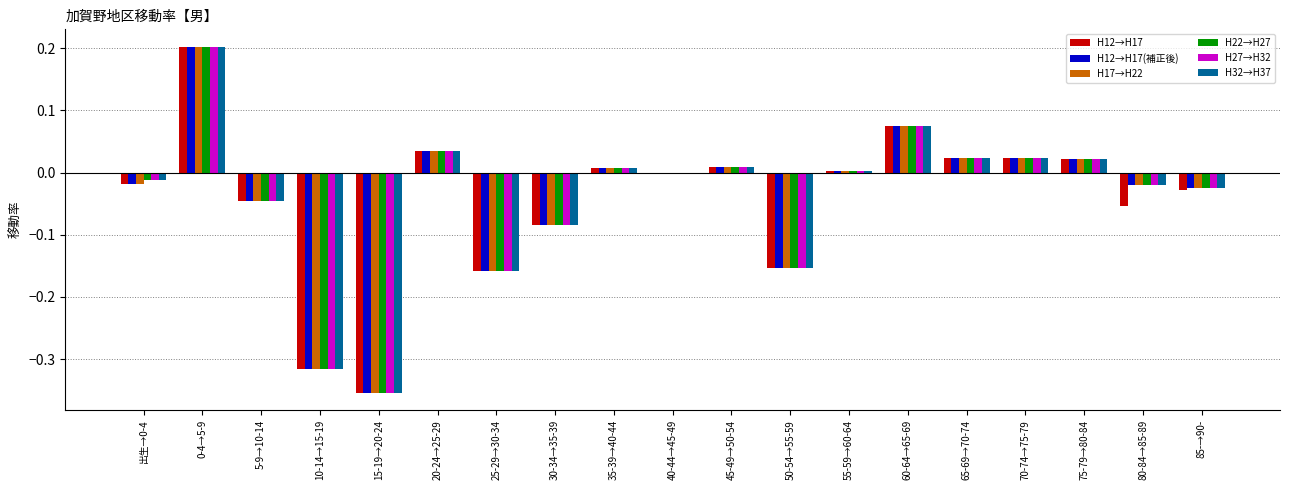

What is the maximum value for H12→H17(補正後)?

0.2